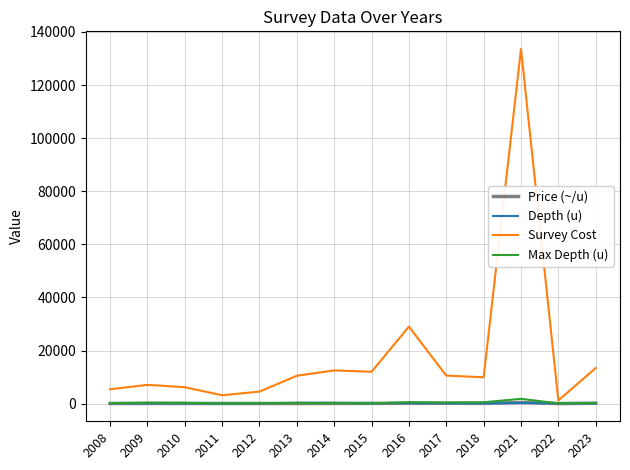

At which category is the sum across all series the highest?

2021